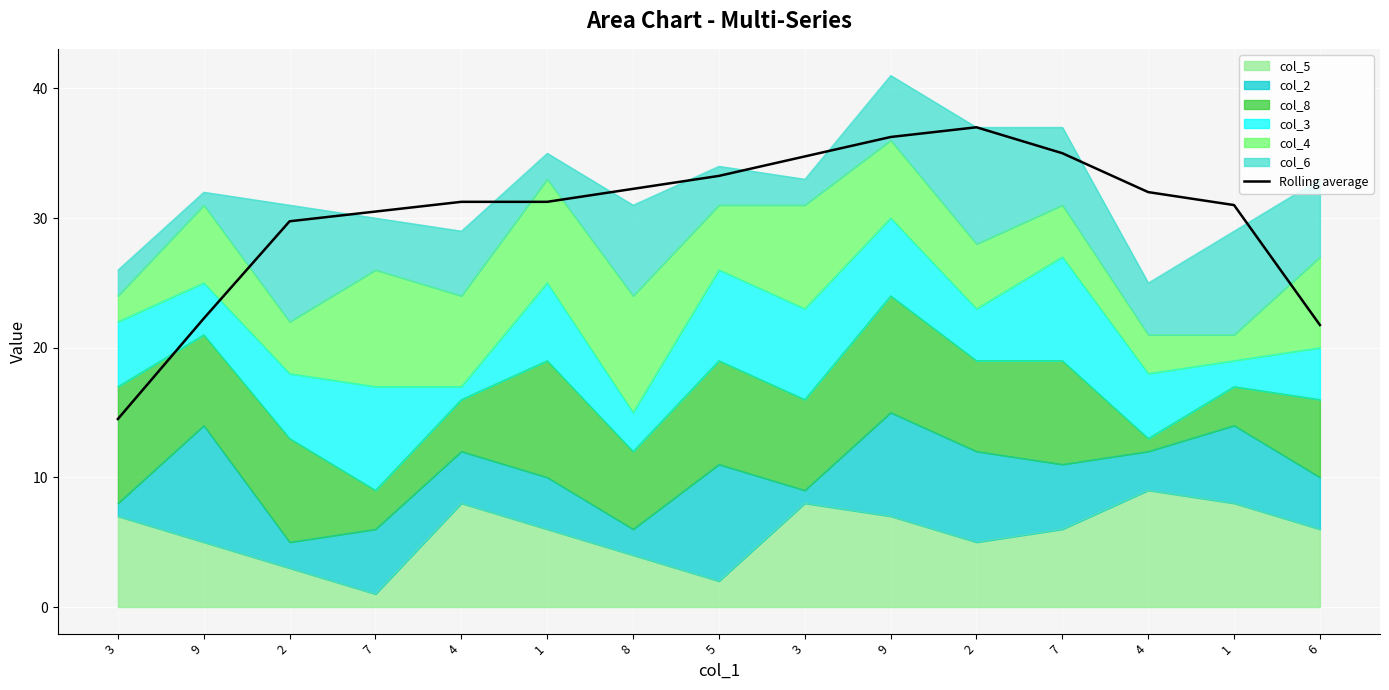

List the labels in order of value, largest first.

2, 9, 7, 3, 5, 8, 4, 4, 1, 1, 7, 2, 9, 6, 3